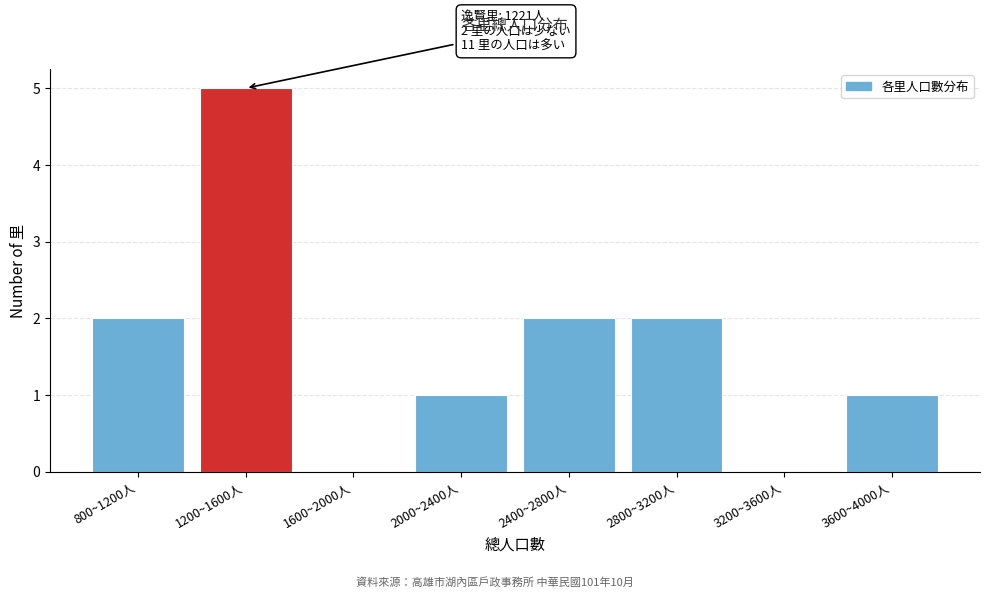

Reading left to right, transcribe all the data shown in this chart.

800~1200人=2	1200~1600人=5	1600~2000人=0	2000~2400人=1	2400~2800人=2	2800~3200人=2	3200~3600人=0	3600~4000人=1